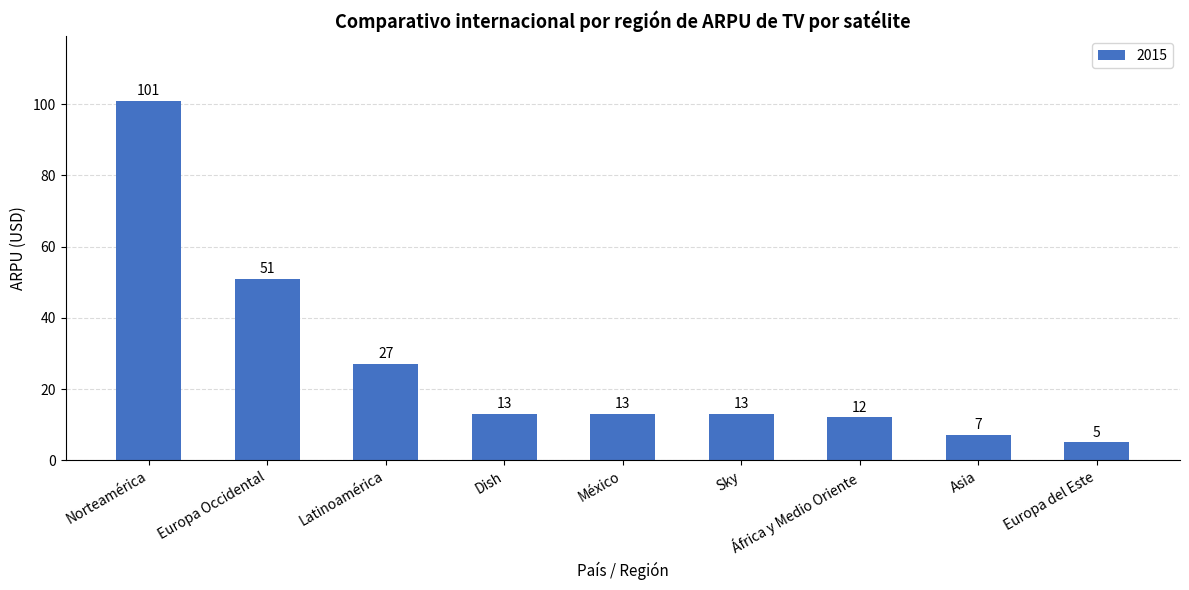

Reading right to left, list all the values displayed in this chart.

Europa del Este=5	Asia=7	África y Medio Oriente=12	Sky=13	México=13	Dish=13	Latinoamérica=27	Europa Occidental=51	Norteamérica=101